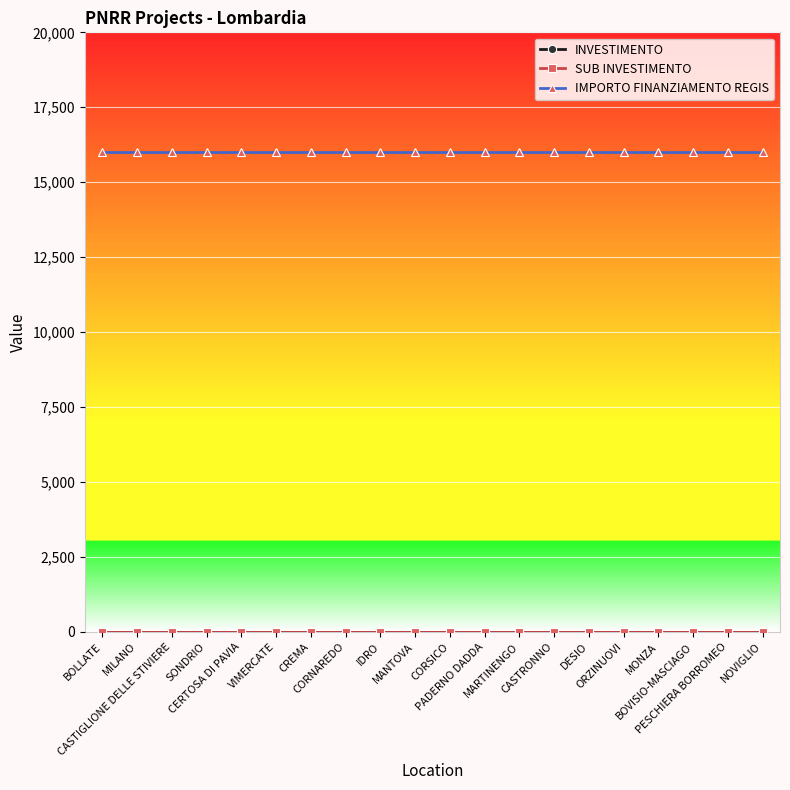

Is this an area chart (filled region under the line)?

No